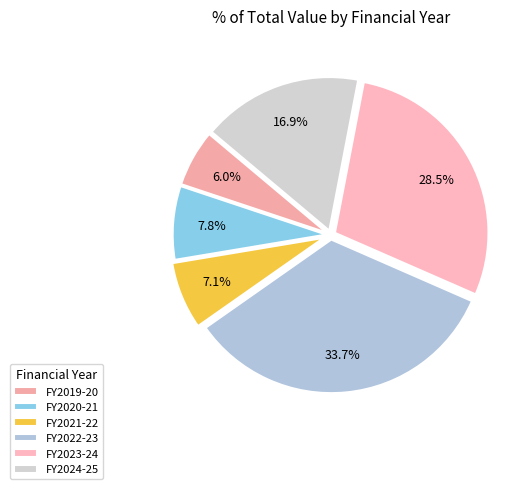

Count the number of slices in the pie.

6